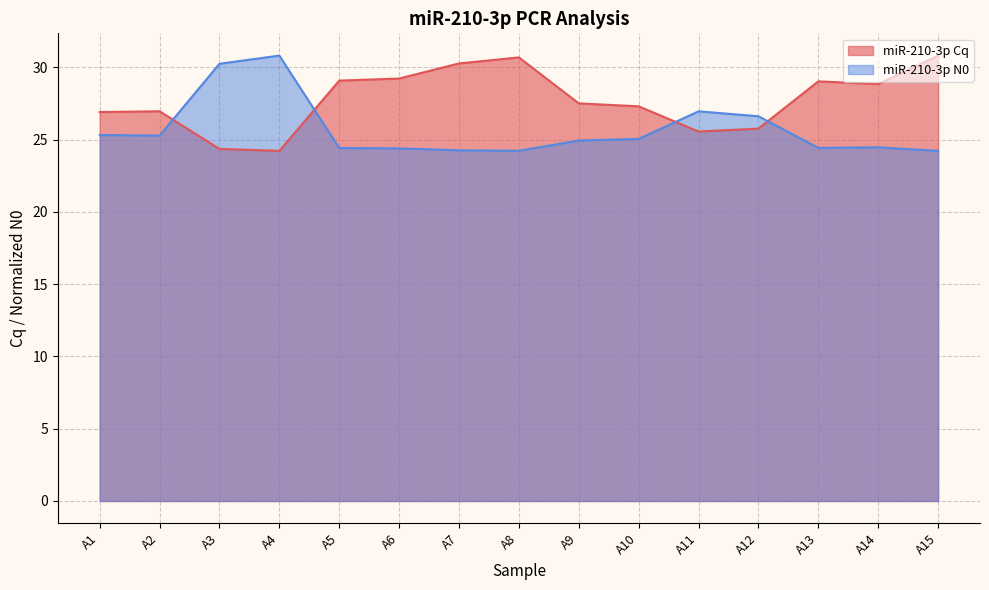

What is the total value across all series at A15?

55.0